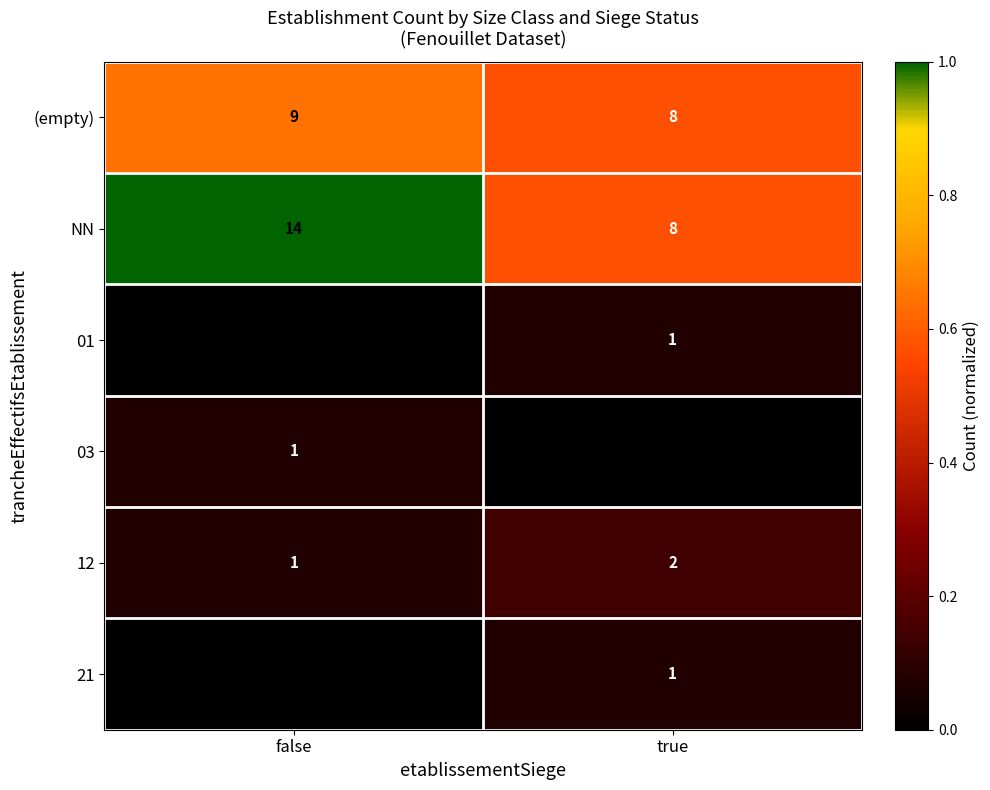

Is the value of 21 at true greater than the value of (empty) at true?

No